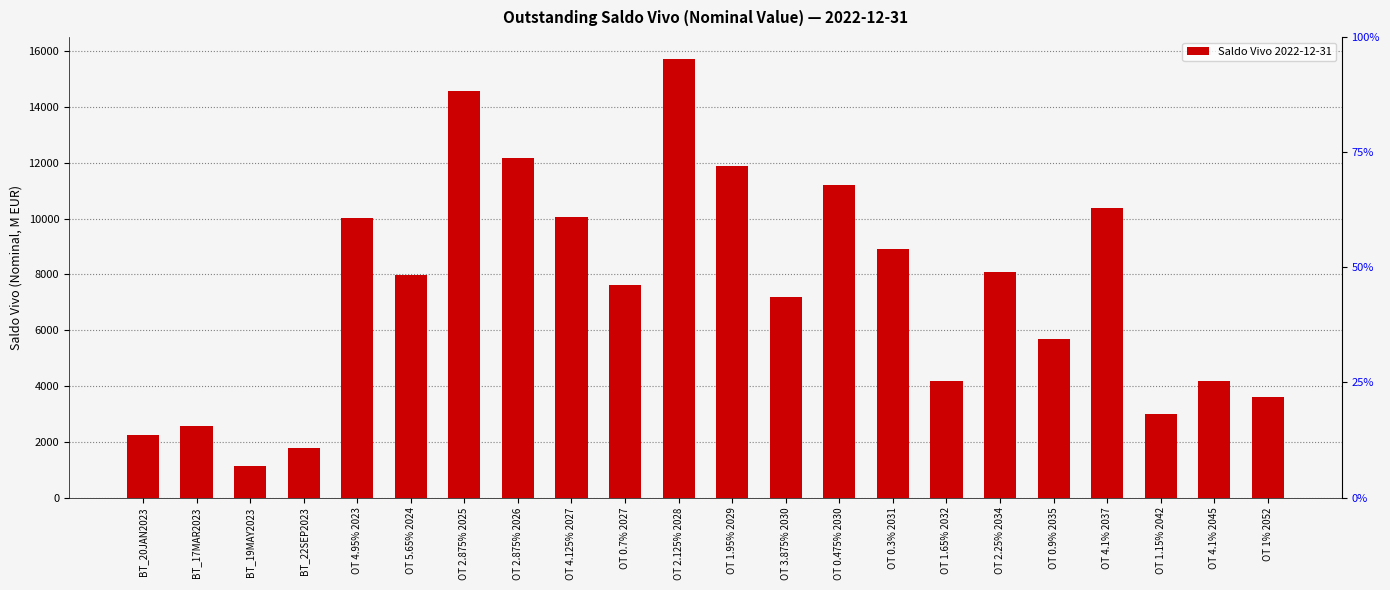

Count the number of data series in this chart.

1